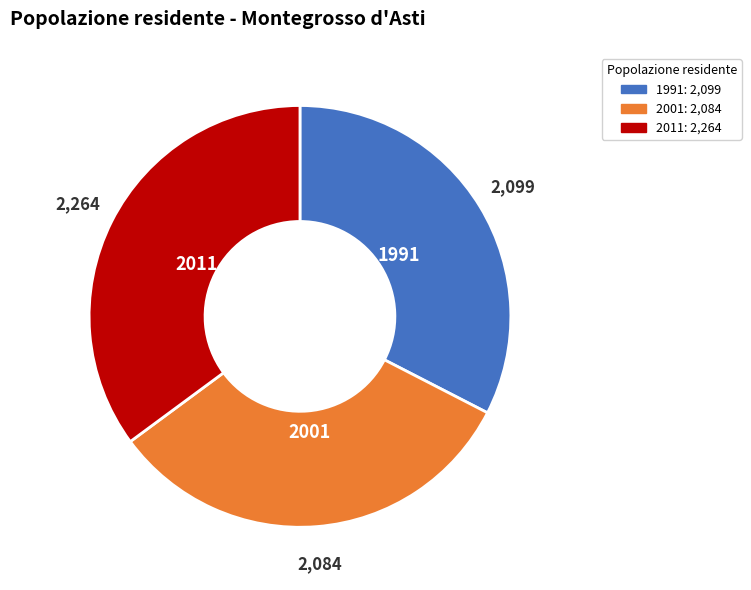

Which category has the biggest portion of the pie?

2011